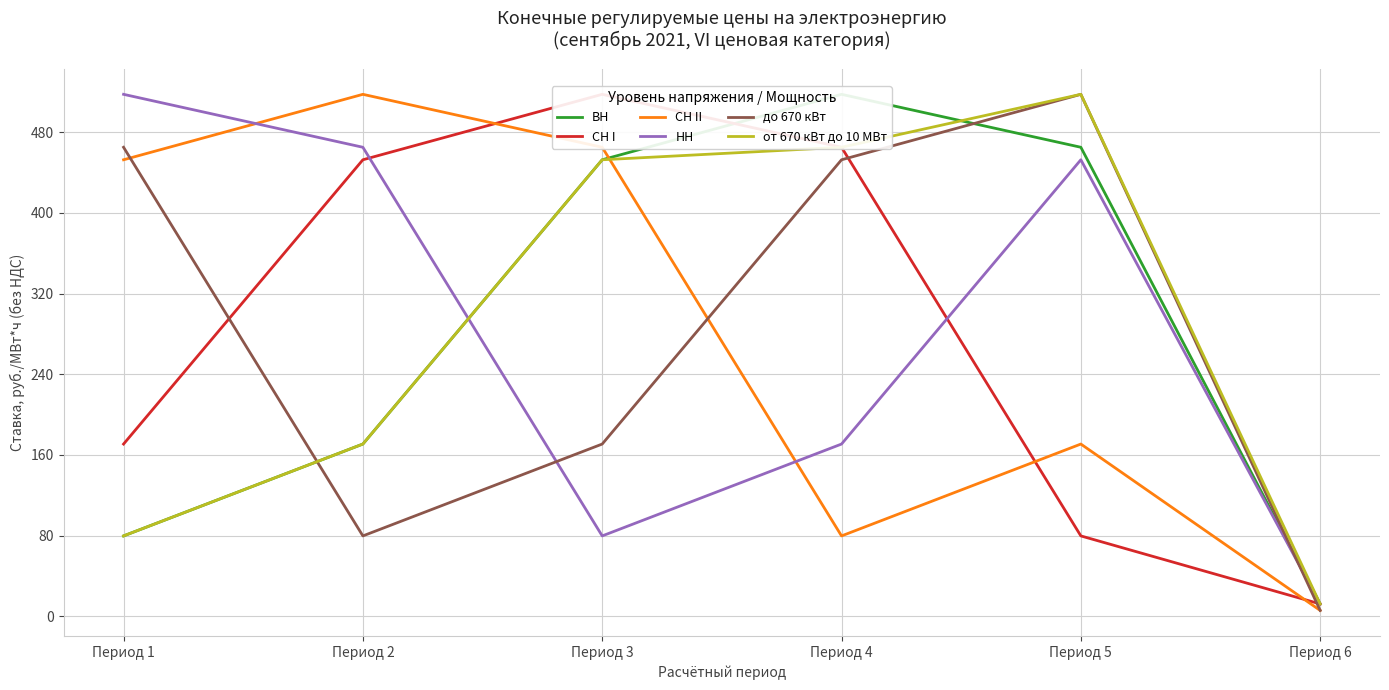

Is it true that СН I equals 275.4 at Период 3?

False